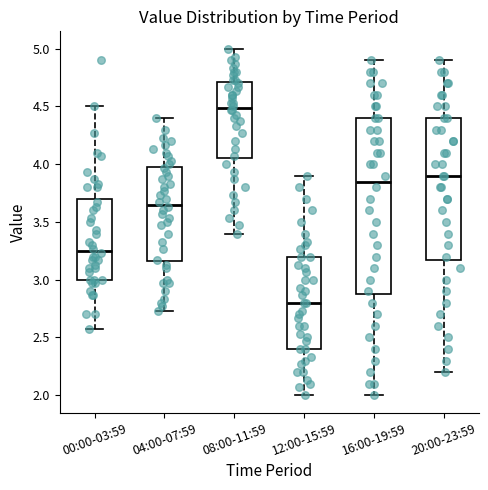

Reading left to right, read every box against the y-axis: the position of its median line, the range the box covers, and the ends of its whiskers. The values are not printed on the chart, so give them approximately, as read against the axis.

00:00-03:59: median 3.25, box 3.00 to 3.70, whiskers 2.55 to 4.50
04:00-07:59: median 3.65, box 3.15 to 4.00, whiskers 2.75 to 4.40
08:00-11:59: median 4.50, box 4.05 to 4.70, whiskers 3.40 to 5.00
12:00-15:59: median 2.80, box 2.40 to 3.20, whiskers 2.00 to 3.90
16:00-19:59: median 3.85, box 2.90 to 4.40, whiskers 2.00 to 4.90
20:00-23:59: median 3.90, box 3.20 to 4.40, whiskers 2.20 to 4.90